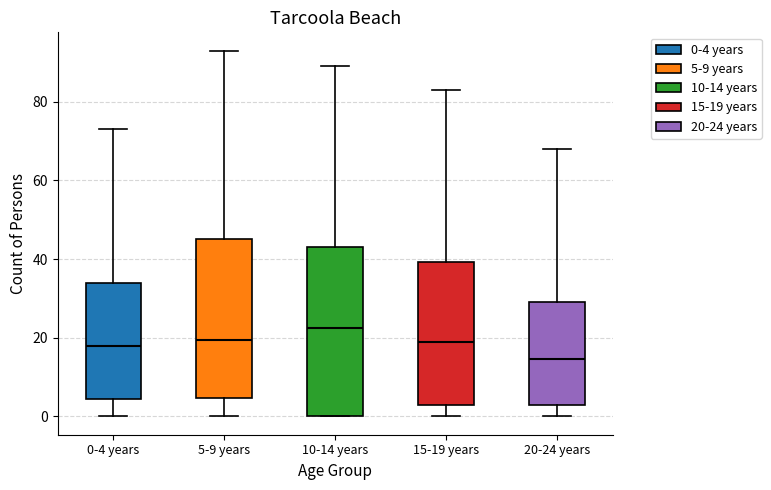

Where is the upper edge of the box for 10-14 years on the y-axis? The values are not printed on the chart, so give them approximately, as read against the axis.

44